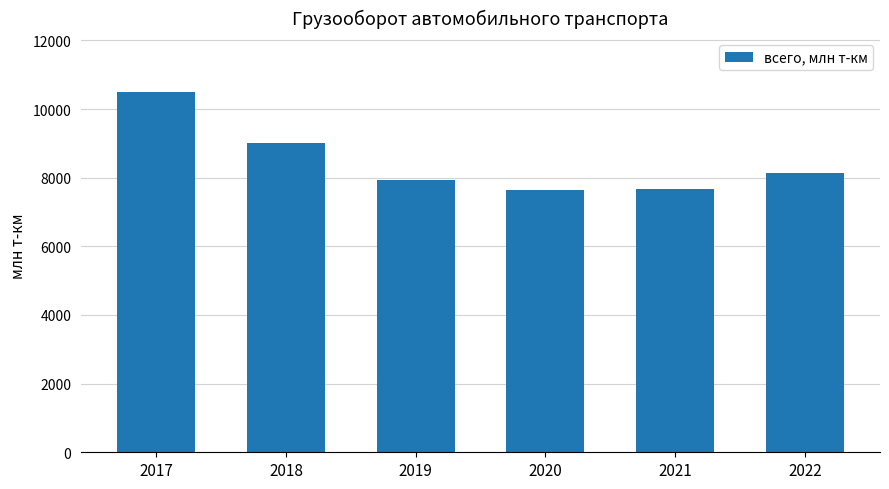

What is the maximum value shown in the chart?

10492.5